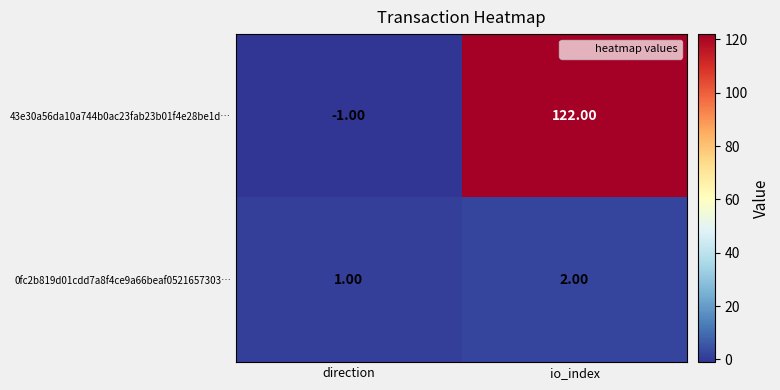

How many distinct data groups are displayed?

2